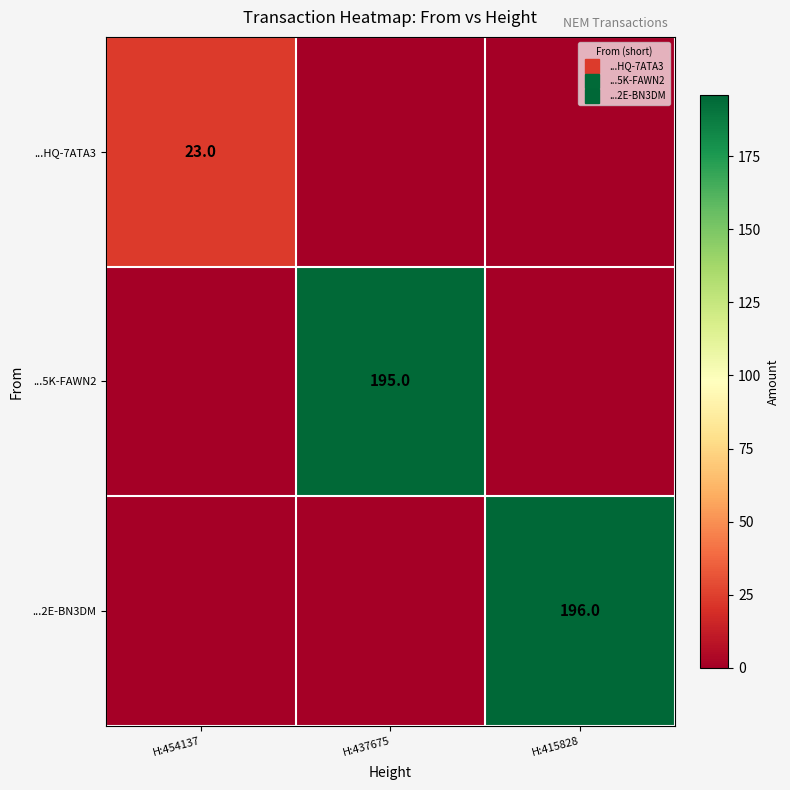

At which category is the sum across all series the highest?

H:415828